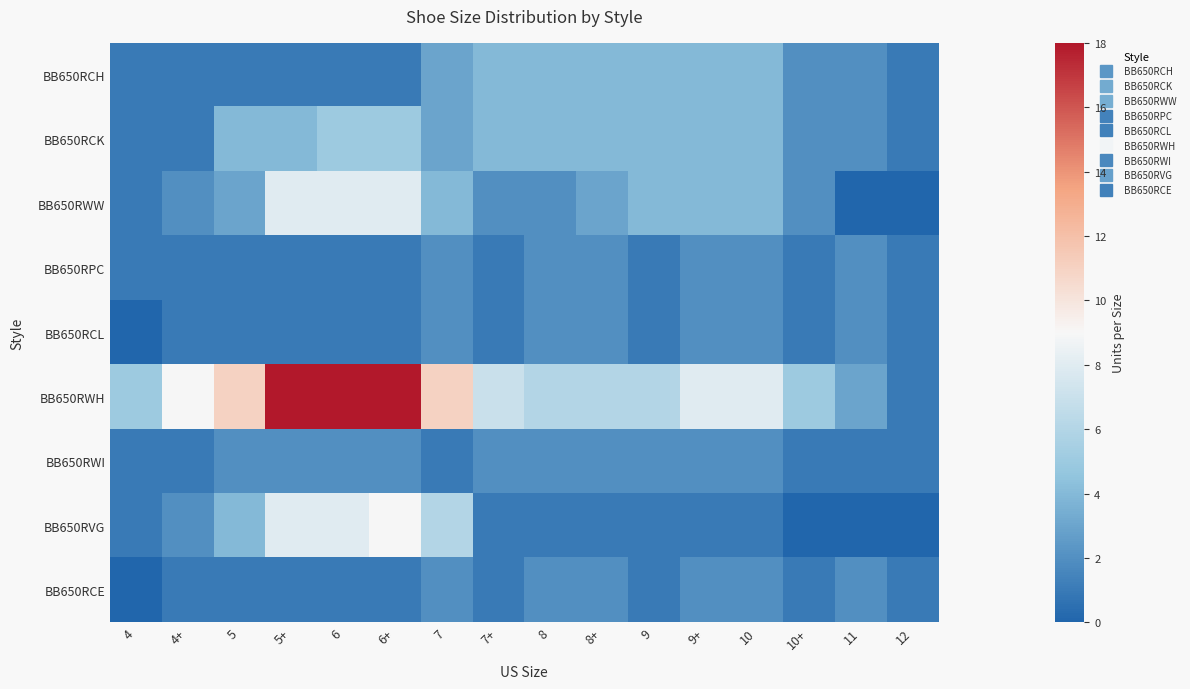

Reading left to right, extract all data points from this chart.

BB650RCH: 4=1	4+=1	5=1	5+=1	6=1	6+=1	7=3	7+=4	8=4	8+=4	9=4	9+=4	10=4	10+=2	11=2	12=1
BB650RCK: 4=1	4+=1	5=4	5+=4	6=5	6+=5	7=3	7+=4	8=4	8+=4	9=4	9+=4	10=4	10+=2	11=2	12=1
BB650RWW: 4=1	4+=2	5=3	5+=8	6=8	6+=8	7=4	7+=2	8=2	8+=3	9=4	9+=4	10=4	10+=2	11=0	12=0
BB650RPC: 4=1	4+=1	5=1	5+=1	6=1	6+=1	7=2	7+=1	8=2	8+=2	9=1	9+=2	10=2	10+=1	11=2	12=1
BB650RCL: 4=0	4+=1	5=1	5+=1	6=1	6+=1	7=2	7+=1	8=2	8+=2	9=1	9+=2	10=2	10+=1	11=2	12=1
BB650RWH: 4=5	4+=9	5=11	5+=18	6=18	6+=18	7=11	7+=7	8=6	8+=6	9=6	9+=8	10=8	10+=5	11=3	12=1
BB650RWI: 4=1	4+=1	5=2	5+=2	6=2	6+=2	7=1	7+=2	8=2	8+=2	9=2	9+=2	10=2	10+=1	11=1	12=1
BB650RVG: 4=1	4+=2	5=4	5+=8	6=8	6+=9	7=6	7+=1	8=1	8+=1	9=1	9+=1	10=1	10+=0	11=0	12=0
BB650RCE: 4=0	4+=1	5=1	5+=1	6=1	6+=1	7=2	7+=1	8=2	8+=2	9=1	9+=2	10=2	10+=1	11=2	12=1